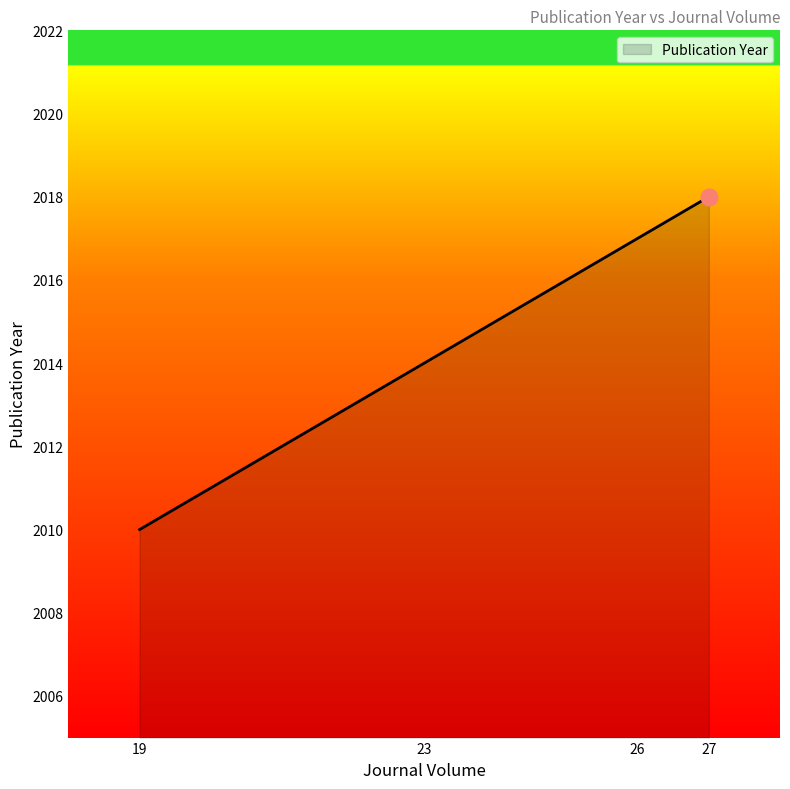

True or false: the data shows 2018 at 27.

True